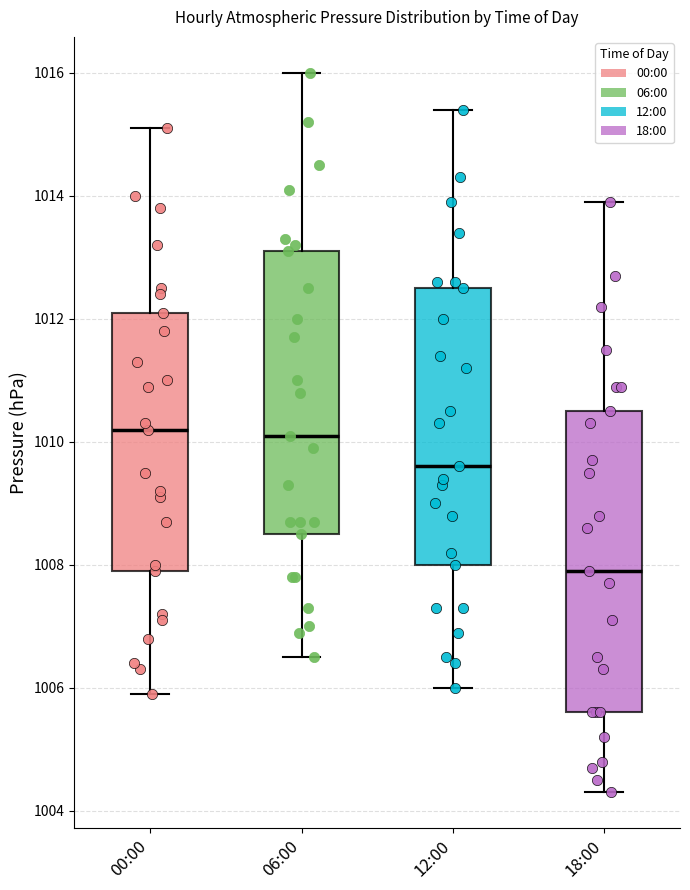

Which box has the lowest median line?

18:00